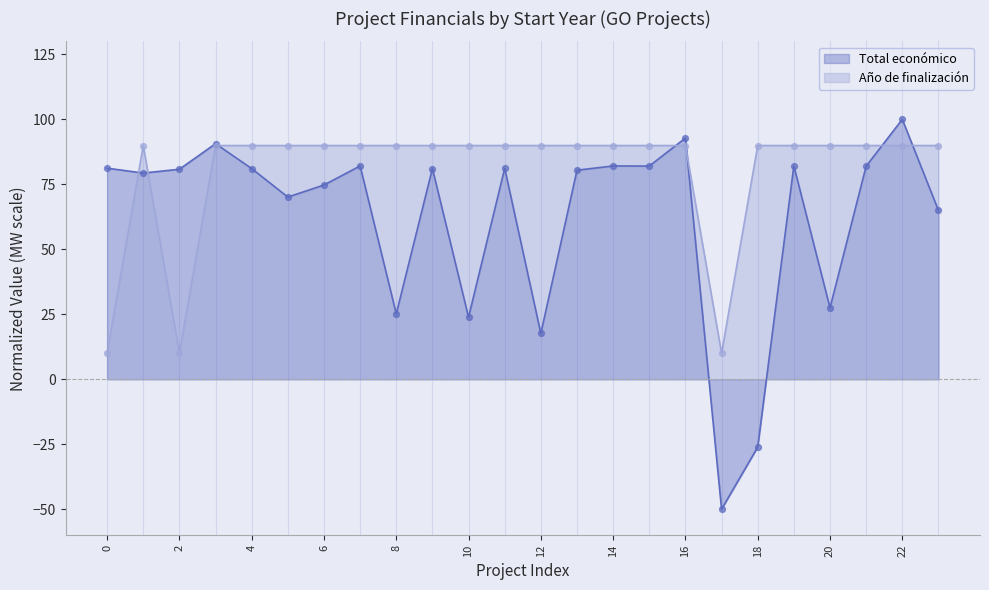

Which series has the largest range (max minus min)?

Total económico